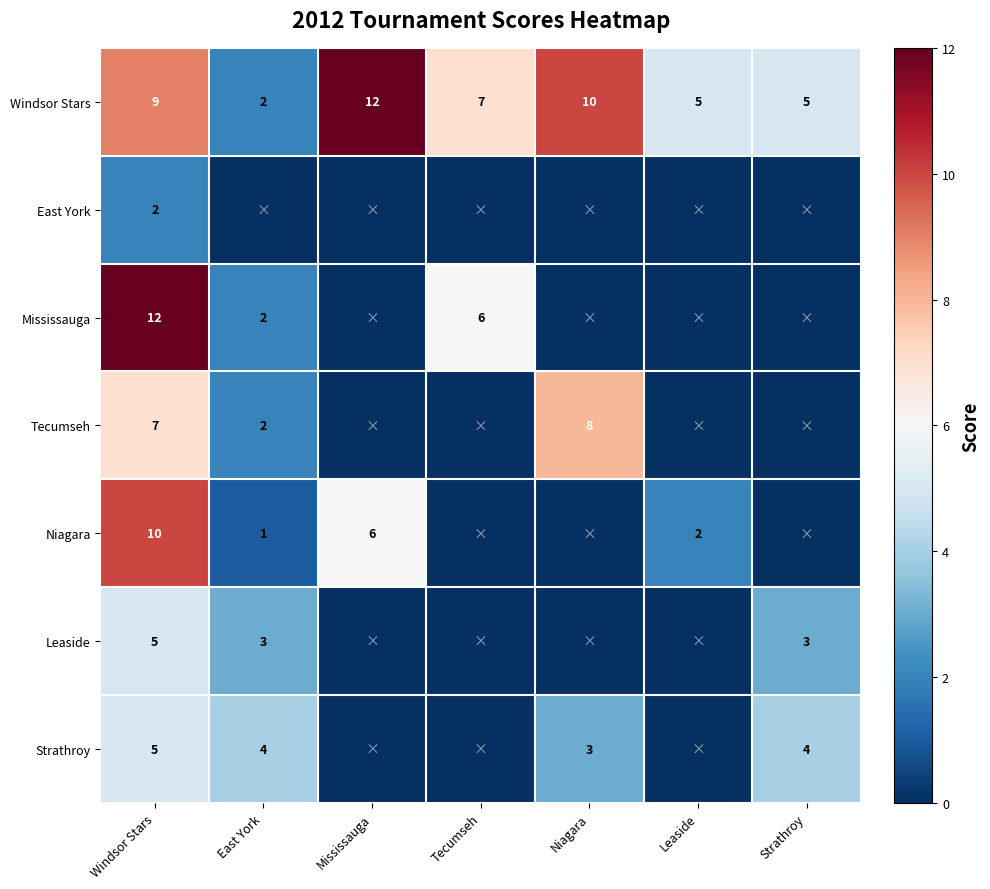

The value of Tecumseh at Windsor Stars is 7. True or false?

True